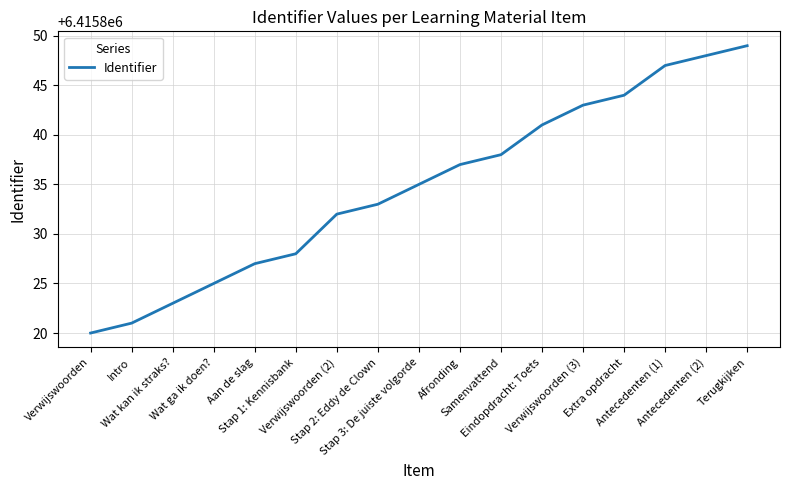

At which category does the chart reach its peak across all series?

Terugkijken